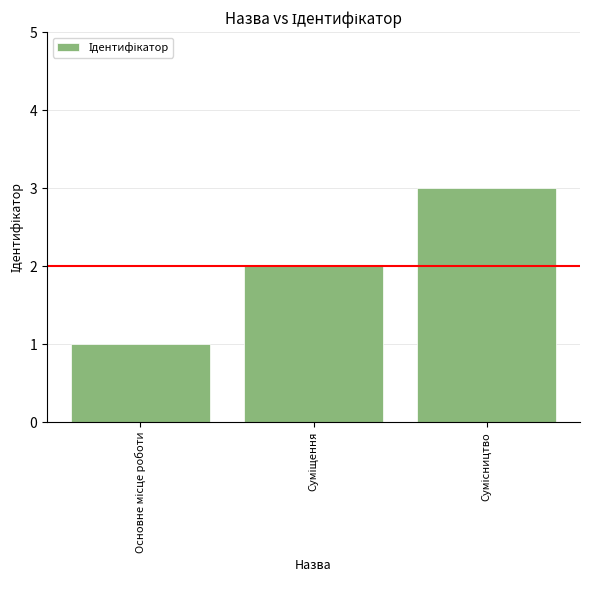

What is the greatest value displayed?

3